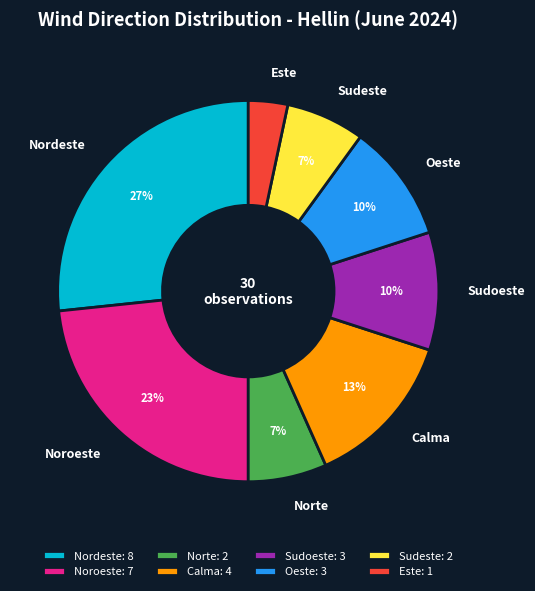

What is the ratio of the value at Noroeste to the value at Sudoeste?

2.3